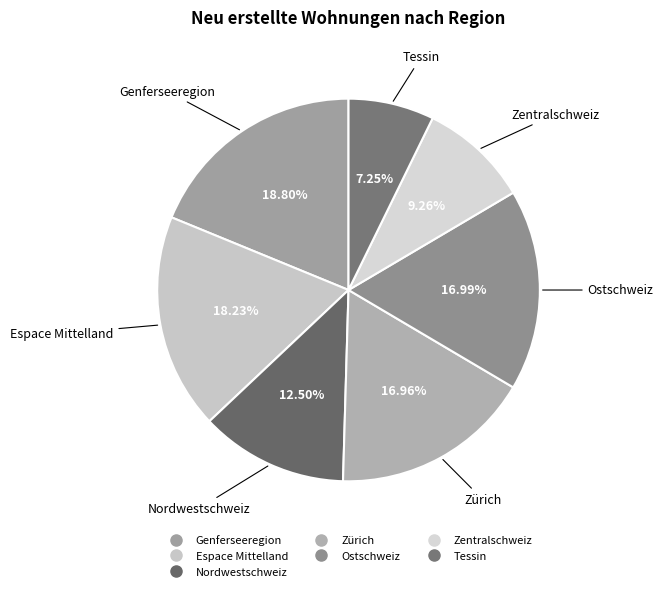

The Nordwestschweiz slice represents 26% of the pie. True or false?

False